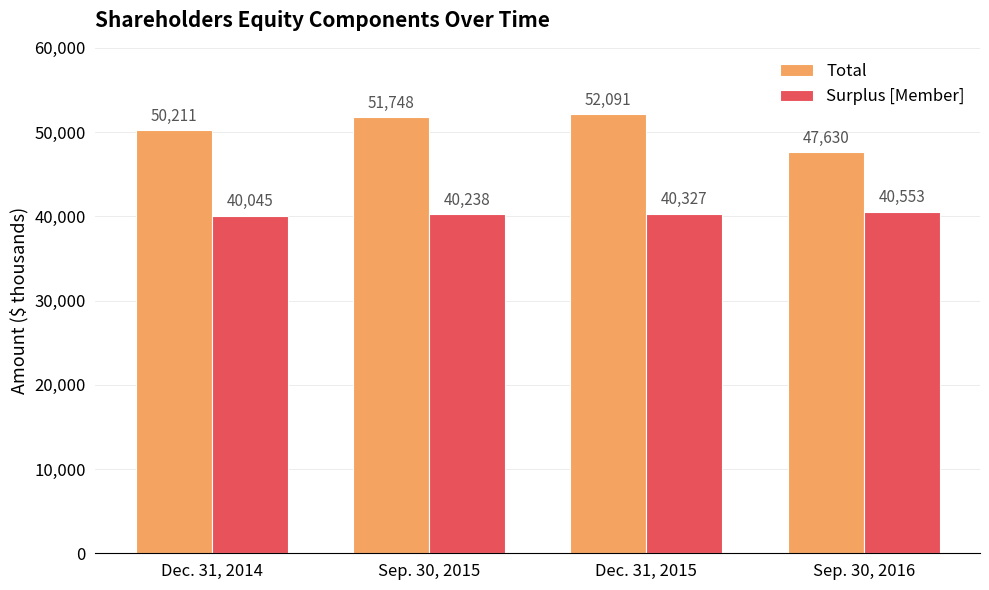

True or false: Total has a value of 50211 at Dec. 31, 2014.

True